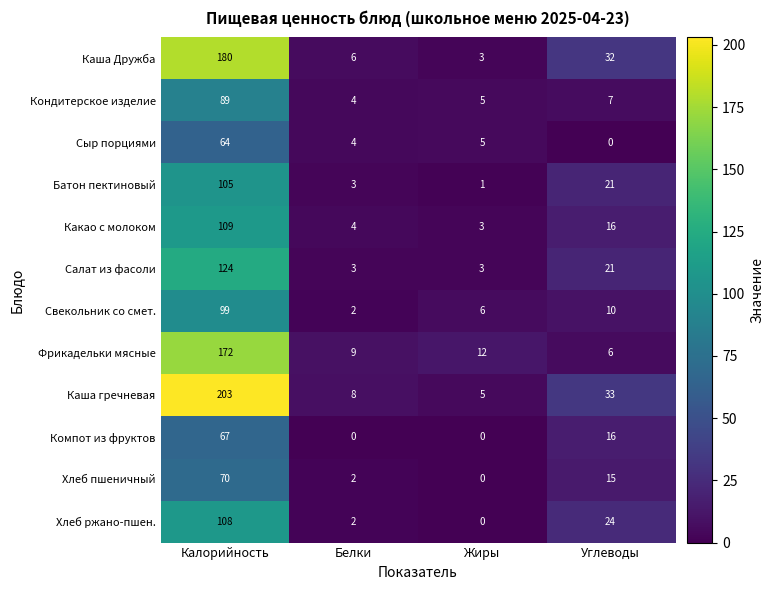

How many data points in Компот из фруктов are less than 16?

2